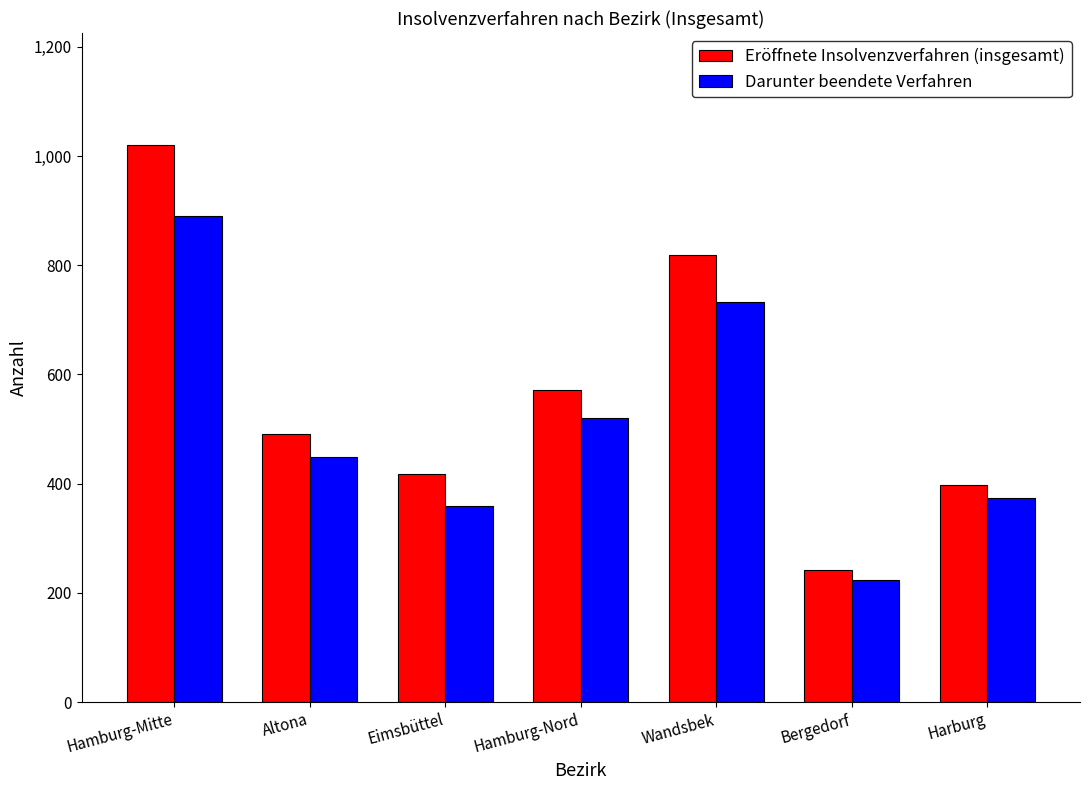

What is the spread (max minus min) of values at Hamburg-Mitte?

131